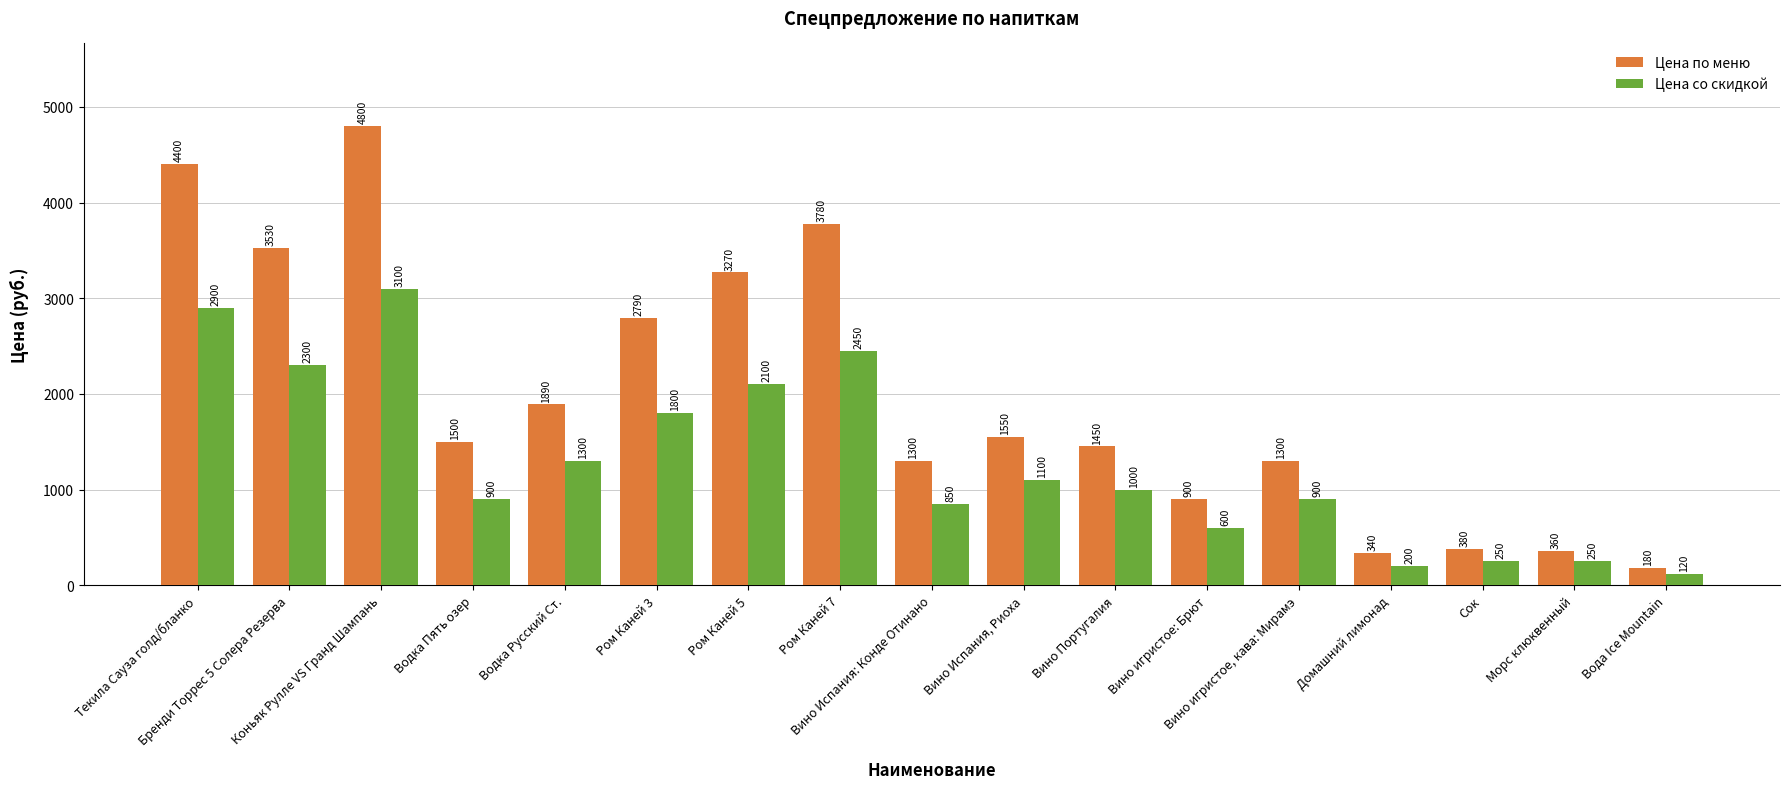

What is the minimum value for Цена по меню?

180